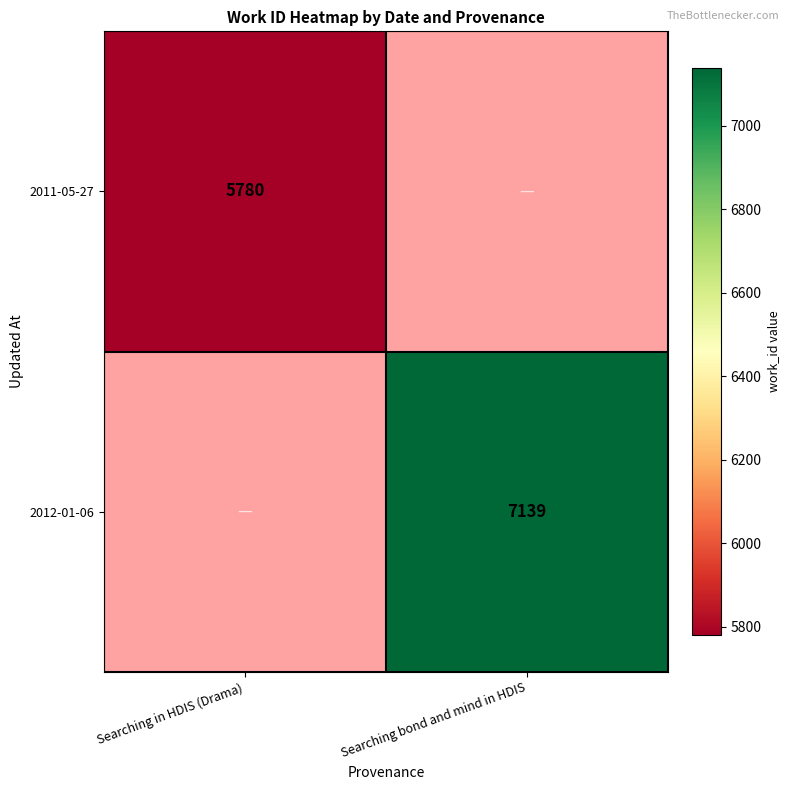

The value of 2011-05-27 at Searching in HDIS (Drama) is 8982. True or false?

False